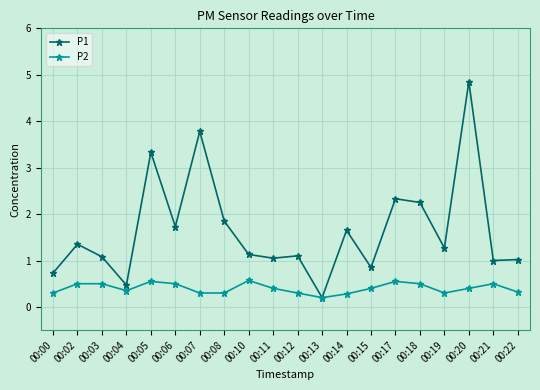

What is the difference between the maximum and minimum values in the P2 series?

0.4